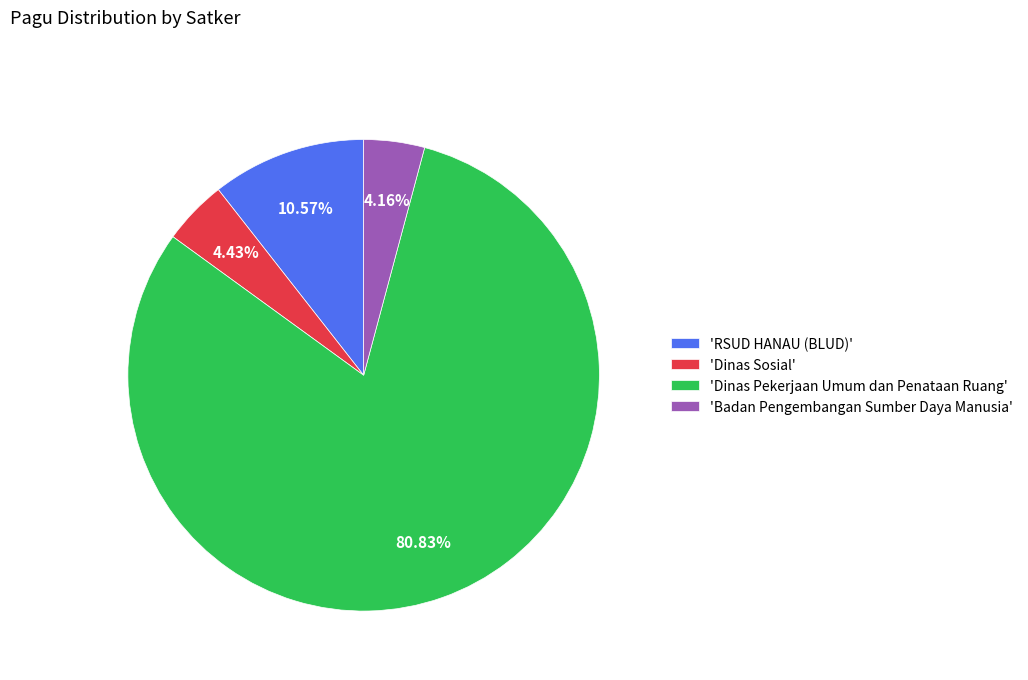

How many slices are in this pie chart?

4